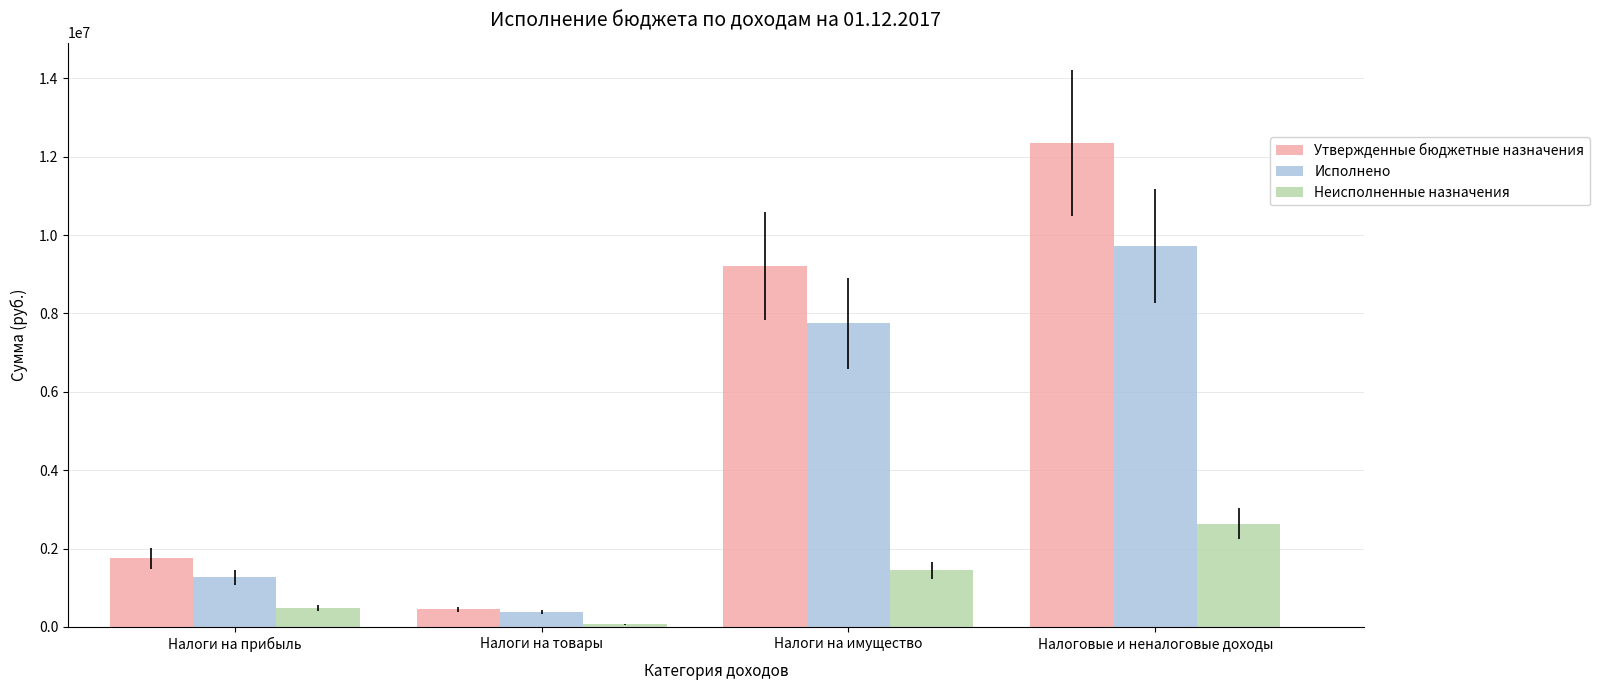

Which series has the widest spread of values?

Утвержденные бюджетные назначения